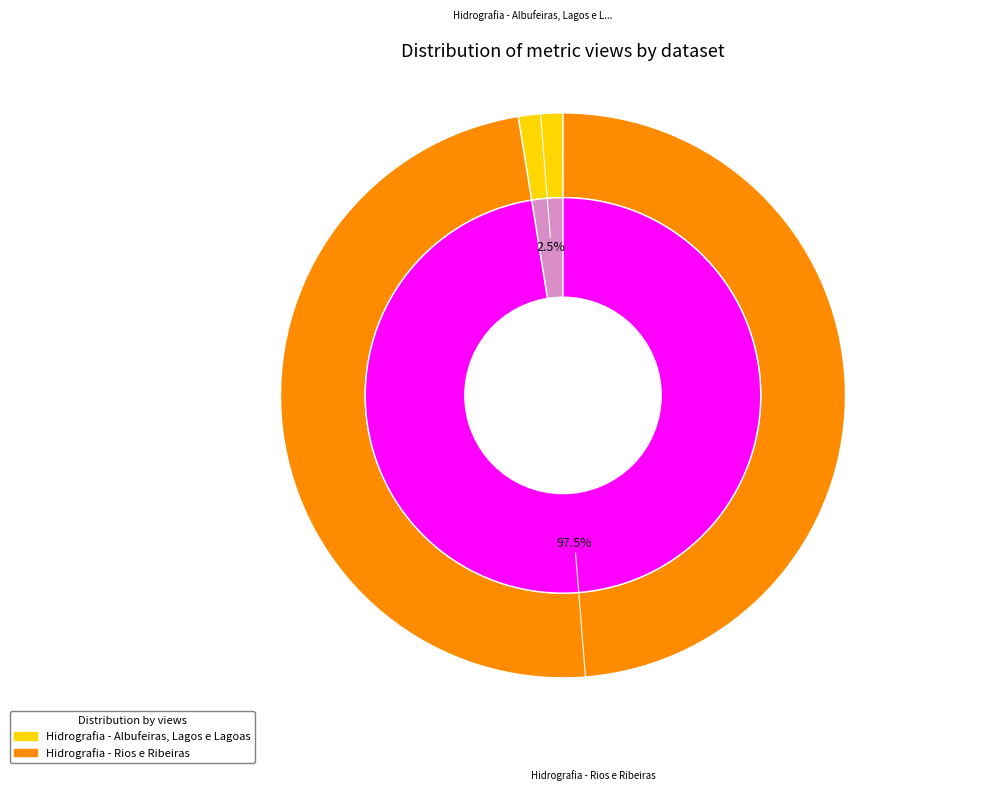

Rank the categories by value from highest to lowest.

Hidrografia - Rios e Ribeiras, Hidrografia - Albufeiras, Lagos e Lagoas